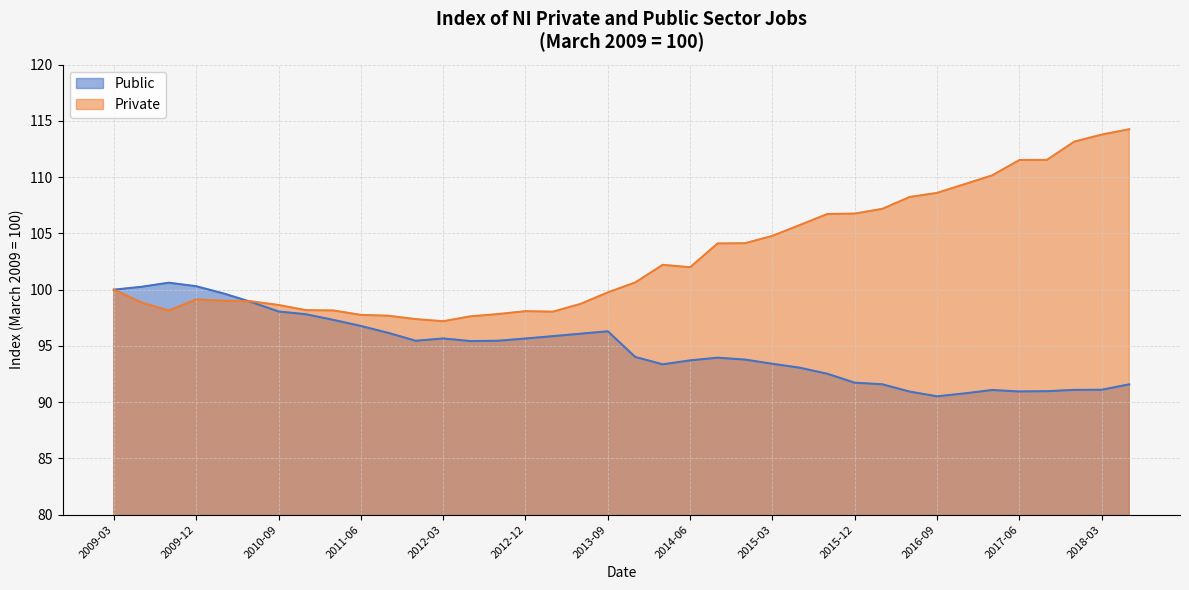

How many distinct data groups are displayed?

2